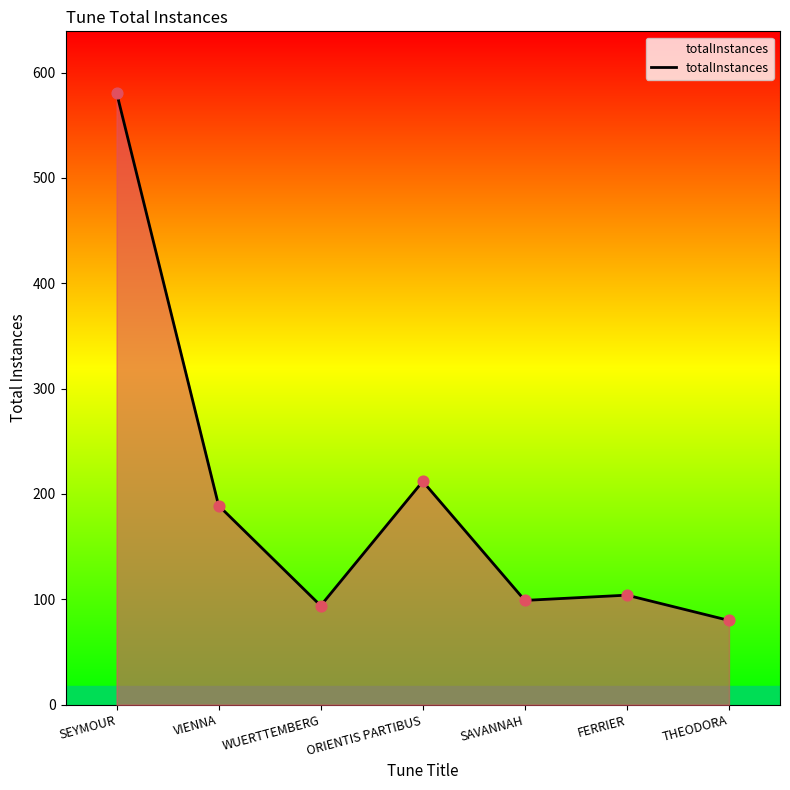

Which has a higher value, THEODORA or FERRIER?

FERRIER